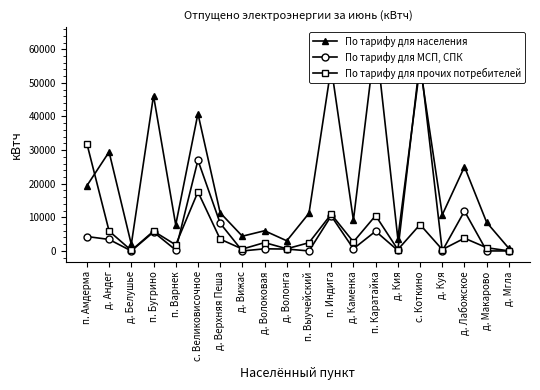

What is the label of the 19th point from the right?

д. Андег